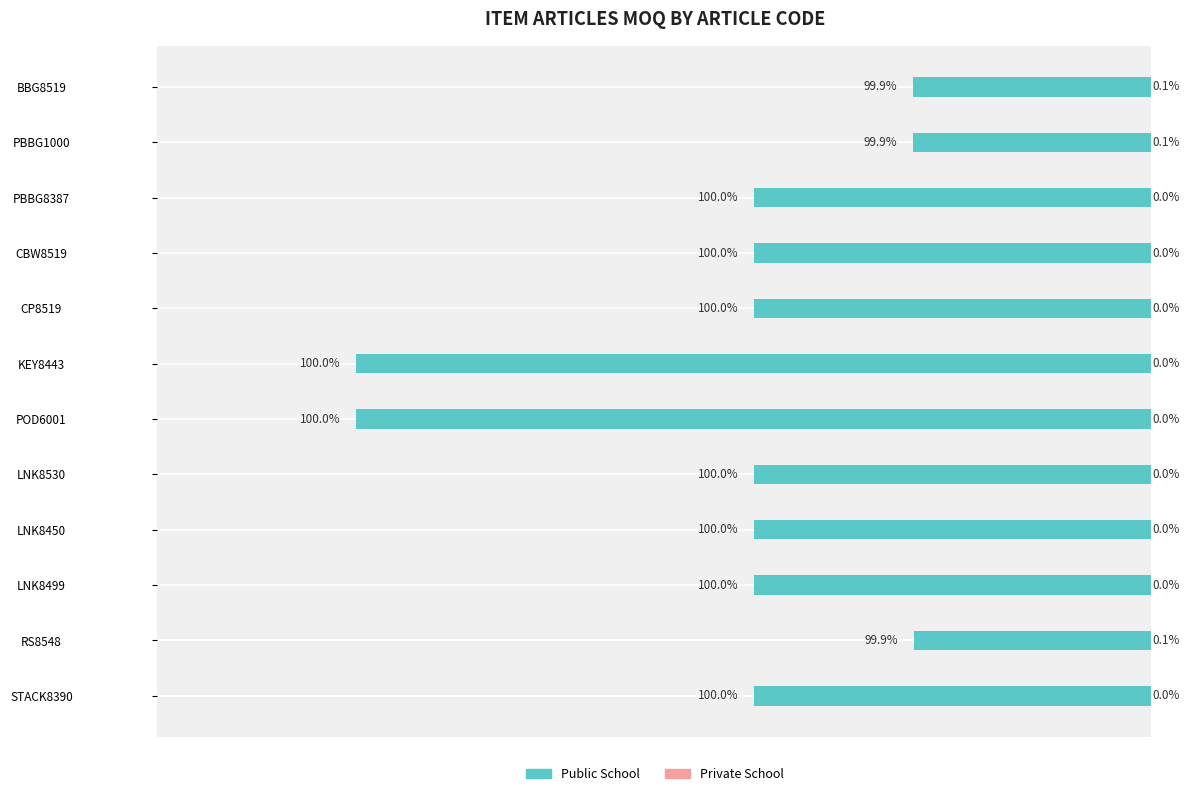

What is the sum of all Public School values?

-64016.0